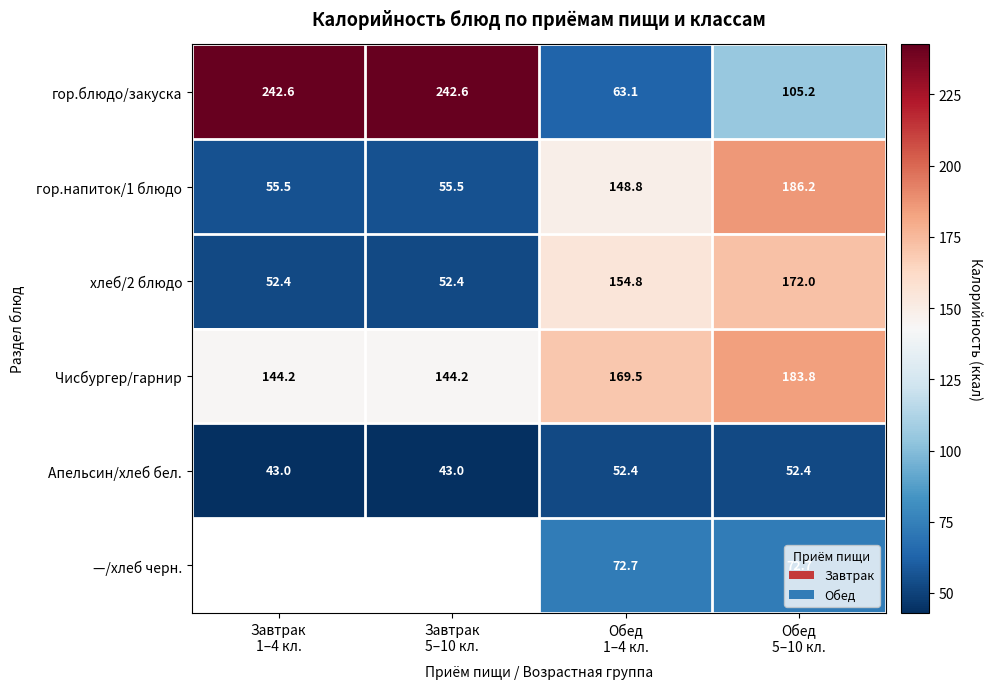

What is the greatest value displayed?

242.6